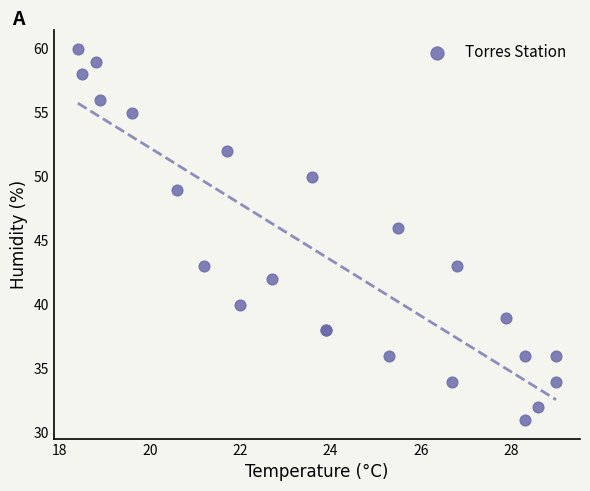

What Y value in the scatter plot is closest to 45?

46